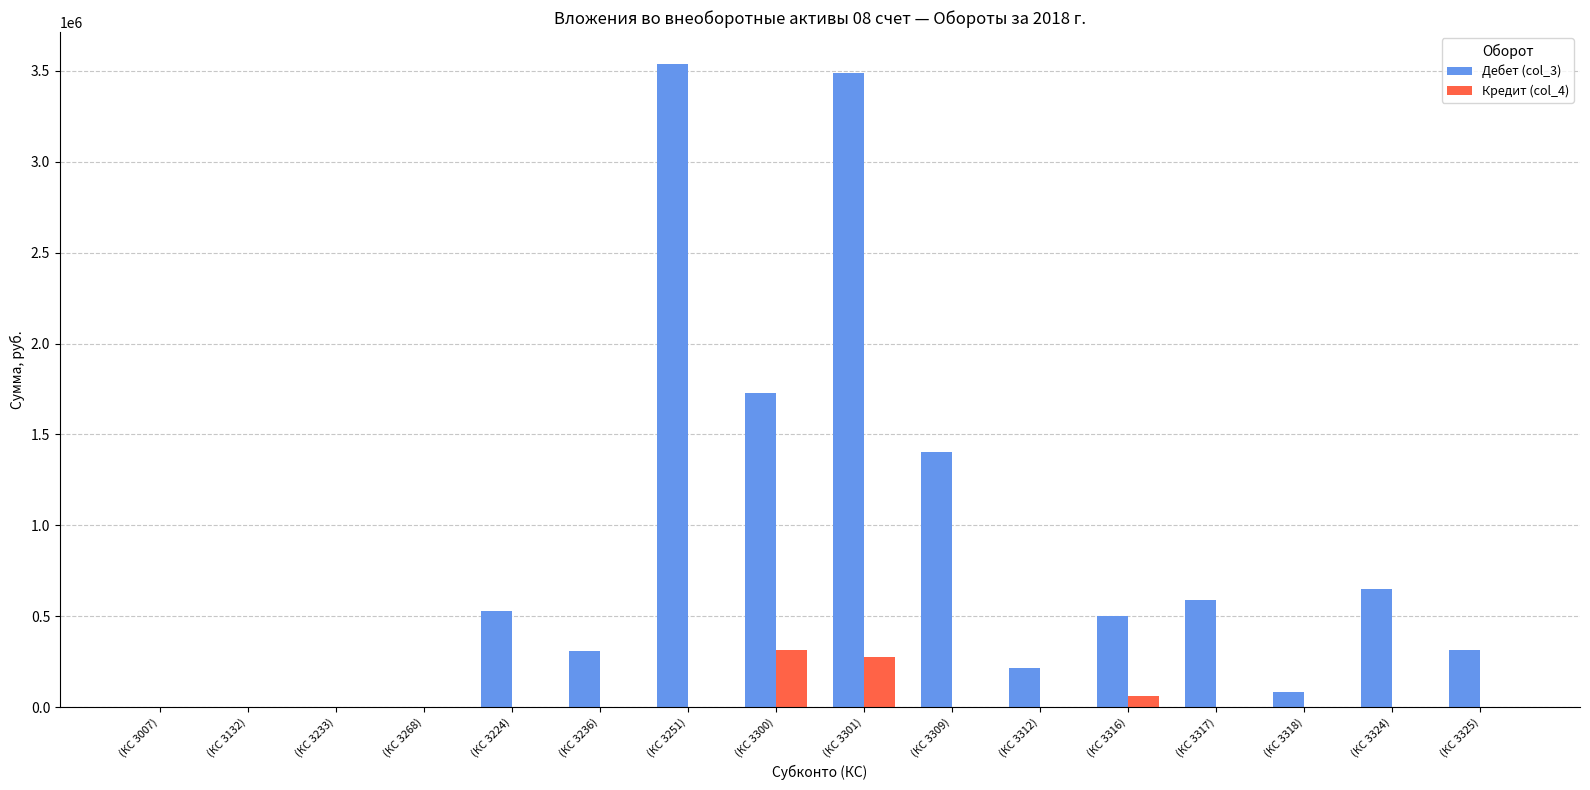

The Дебет (col_3) series shows 83500.0 at (КС 3318). True or false?

True